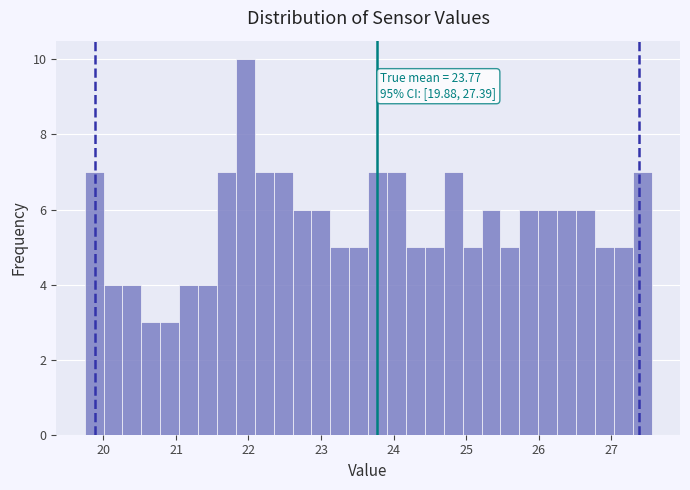

Around what value on the x-axis is the tallest bar? Give the approximate position of its centre, as read against the axis.

22.0